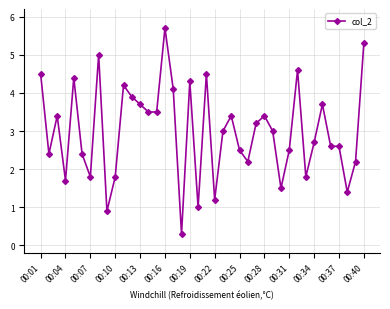

What is the value of the 20th point from the left?

1.0